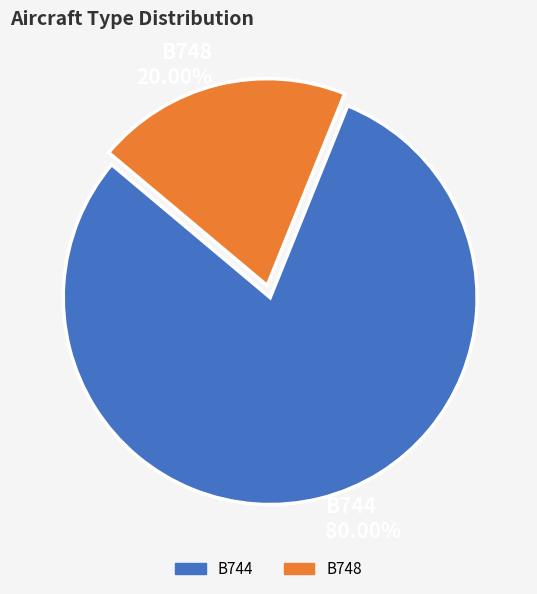

How many slices are in this pie chart?

2